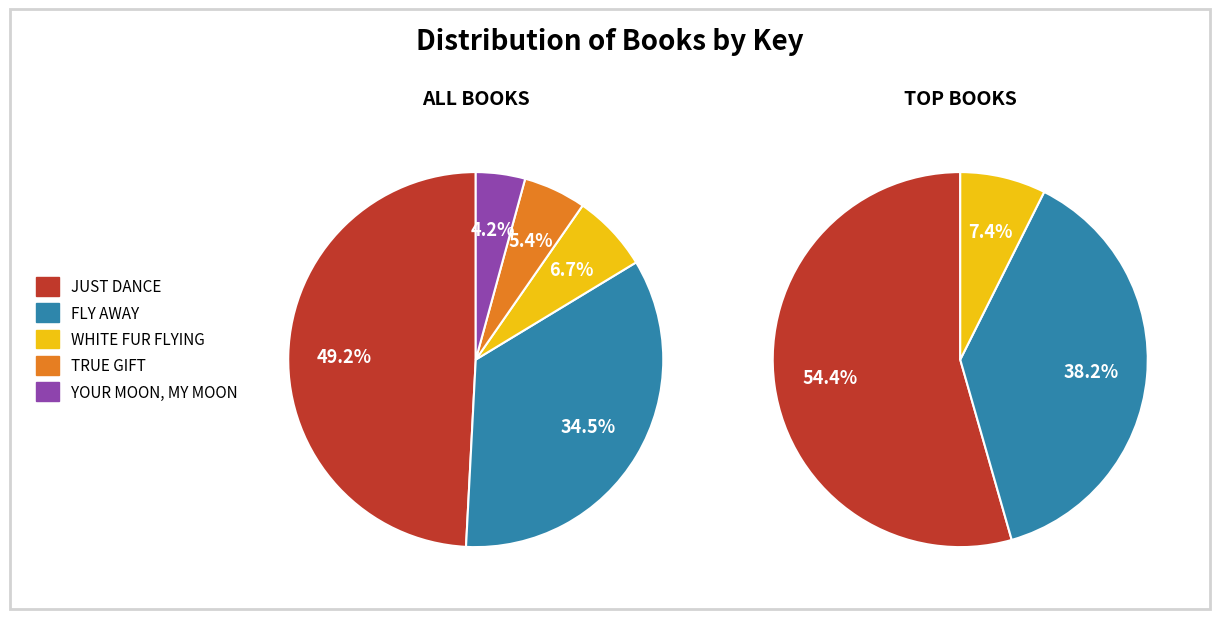

Rank the categories by value from lowest to highest.

Your Moon, My Moon, True Gift, White Fur Flying, Fly Away, Just Dance